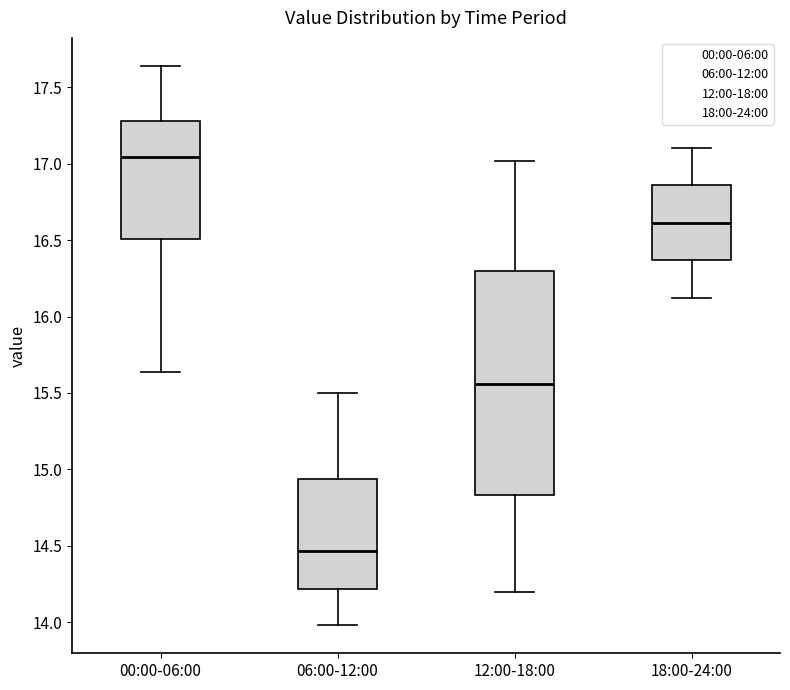

Comparing the boxes themselves (not the whiskers), which one is the tallest?

12:00-18:00